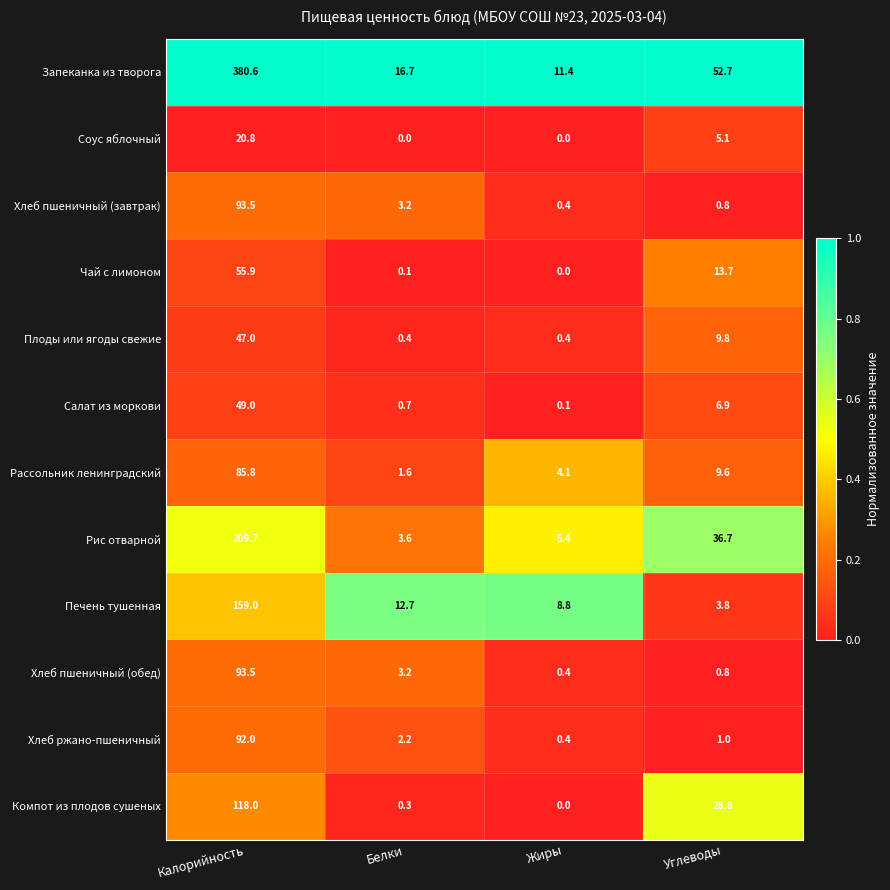

What is the difference between the maximum and minimum values in the Запеканка из творога series?

369.2